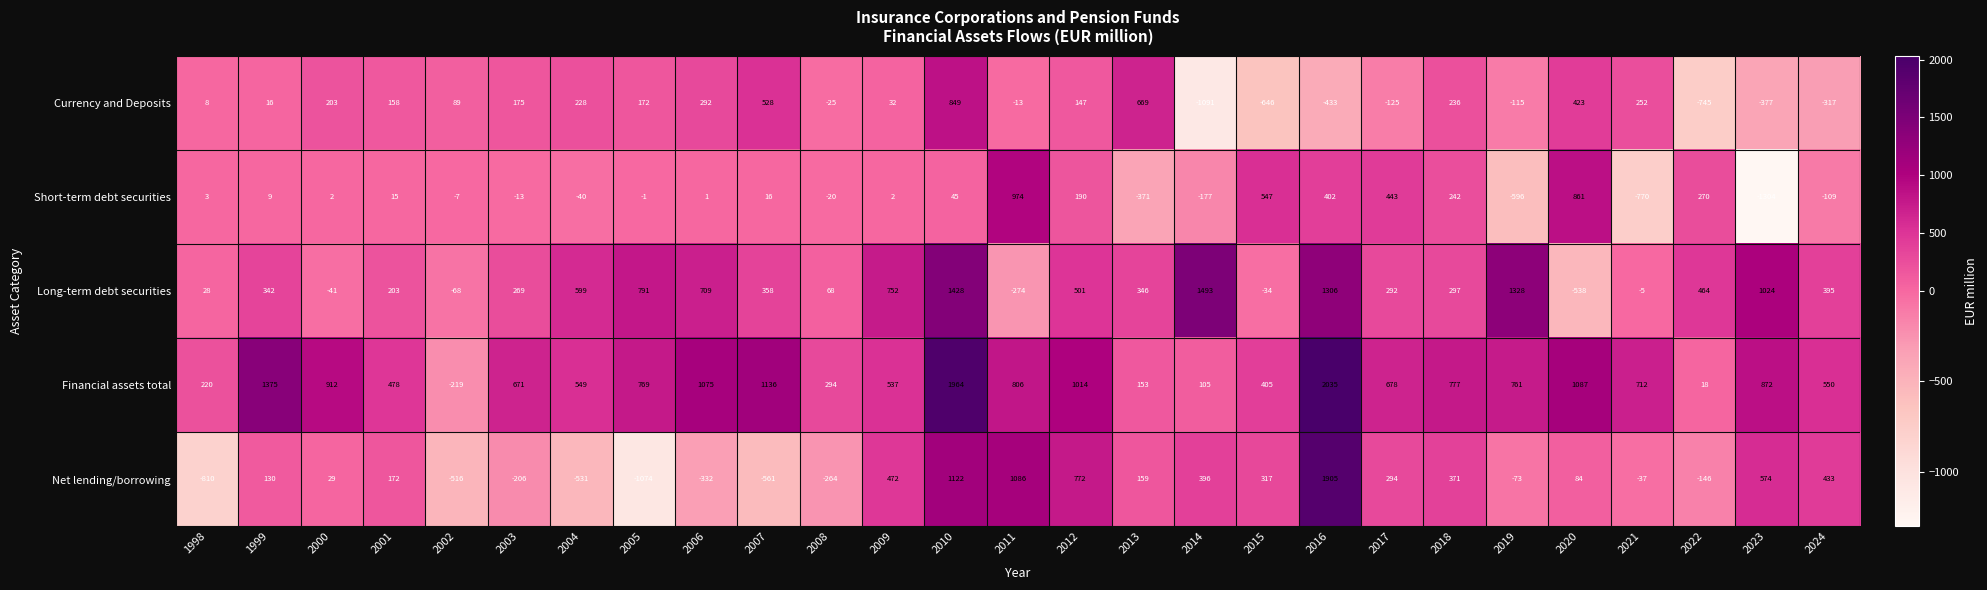

At which label does Currency and Deposits first exceed 89?

2000